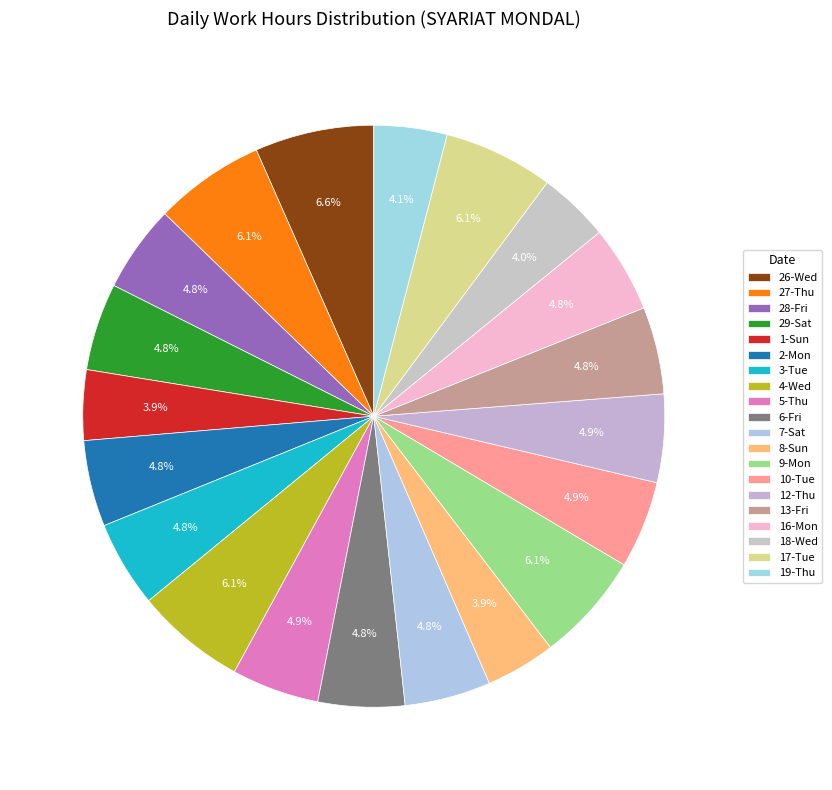

How many segments does this pie chart have?

20